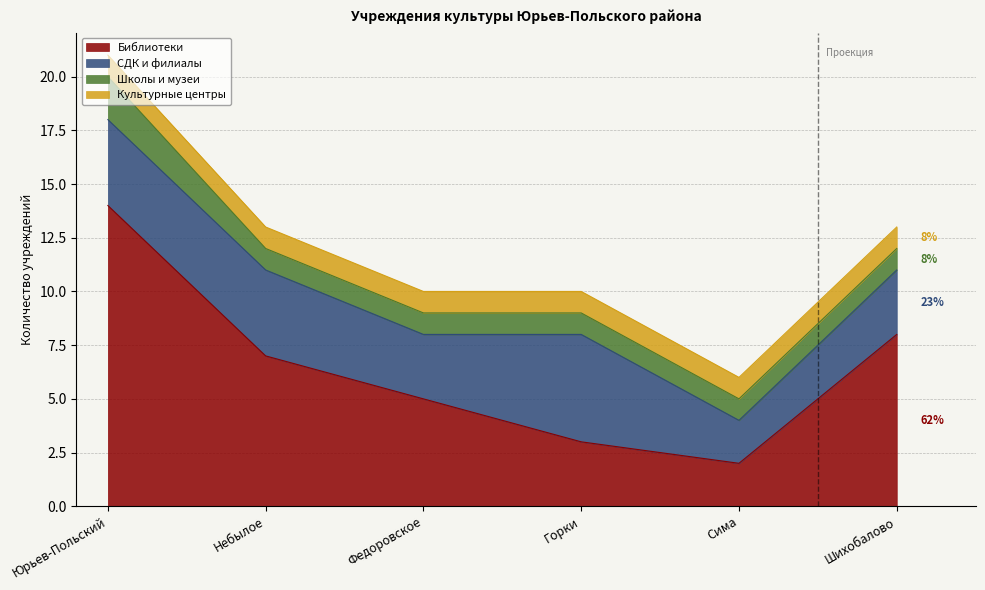

What is the minimum value for Культурные центры?

1